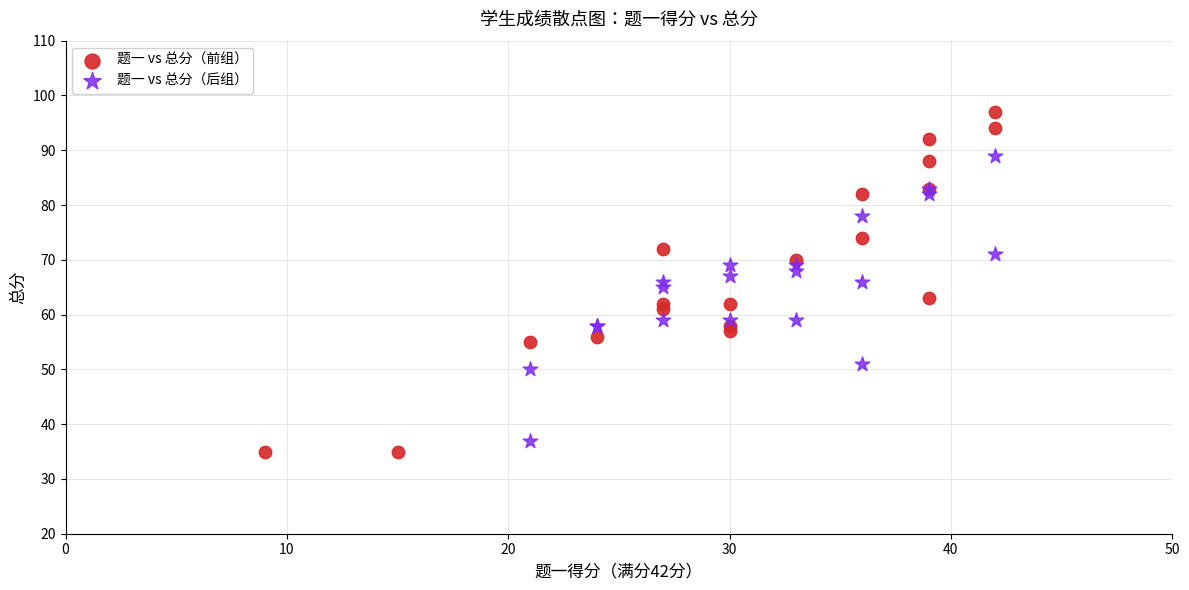

Which series has the widest spread of Y values?

题一 vs 总分（前组）